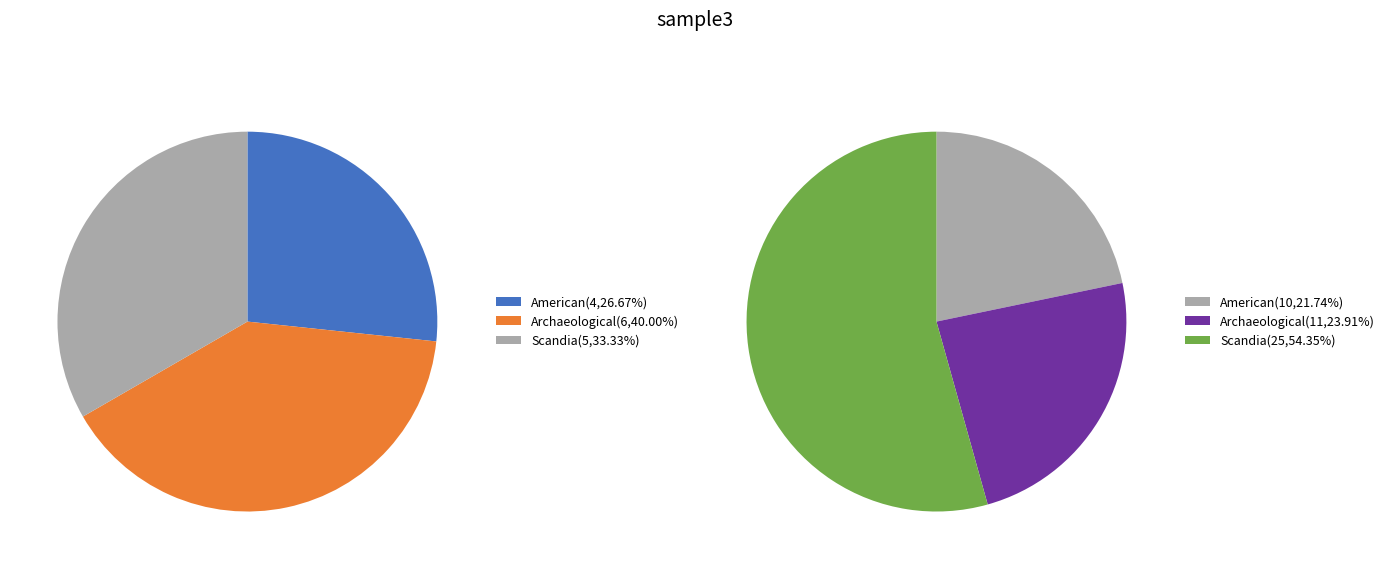

To the nearest percent, what is the difference between the Archaeological Textiles Newsletter and American Studies in Scandinavia slice percentages?

2%